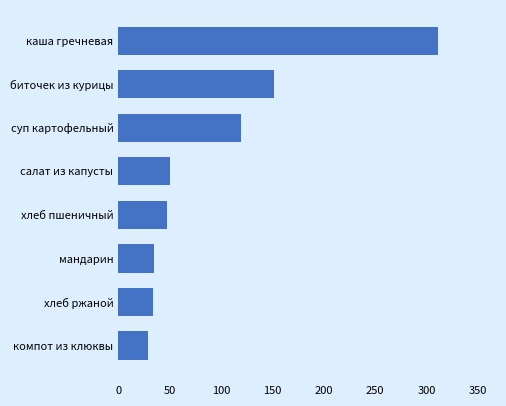

What is the label of the 2nd bar from the bottom?

хлеб ржаной